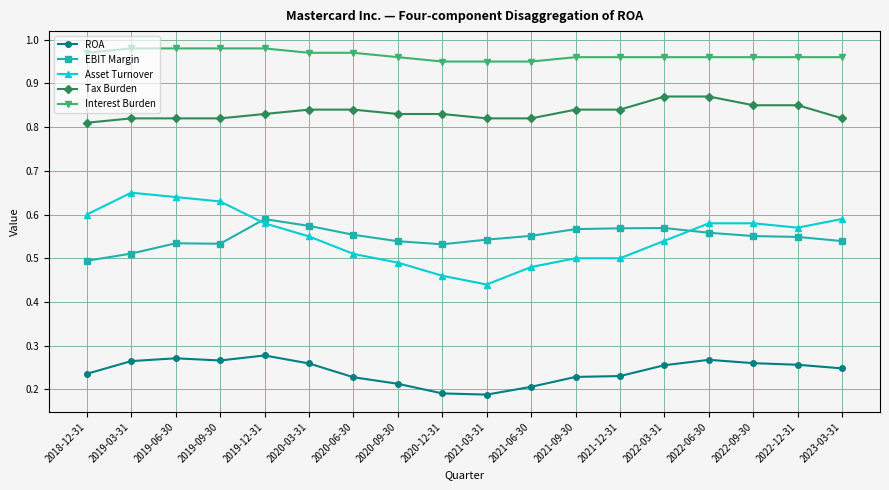

Is it true that Tax Burden equals 0.2 at 2019-06-30?

False